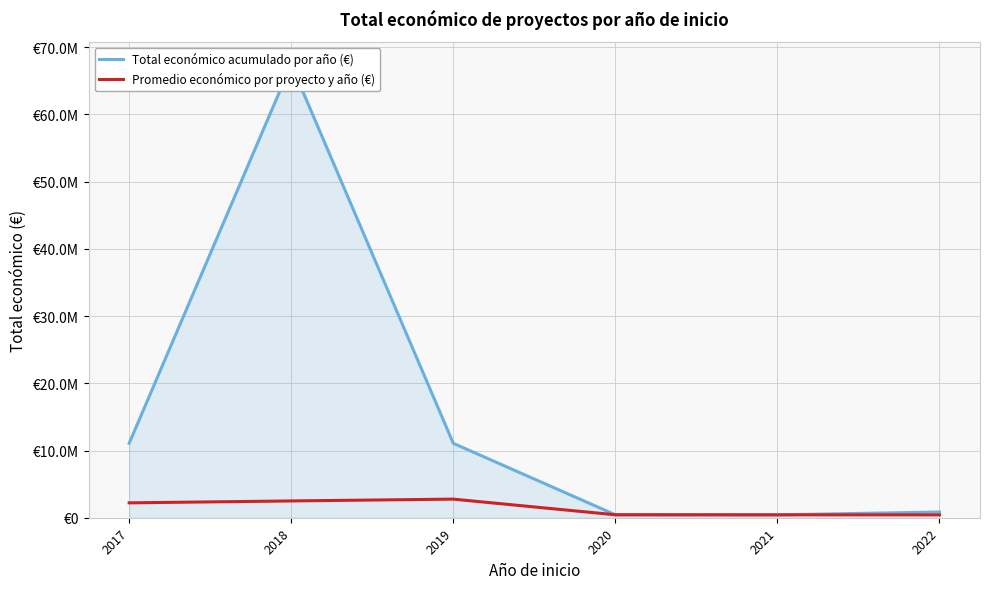

What are all the series names shown in the legend?

Total económico acumulado por año (€), Promedio económico por proyecto y año (€)